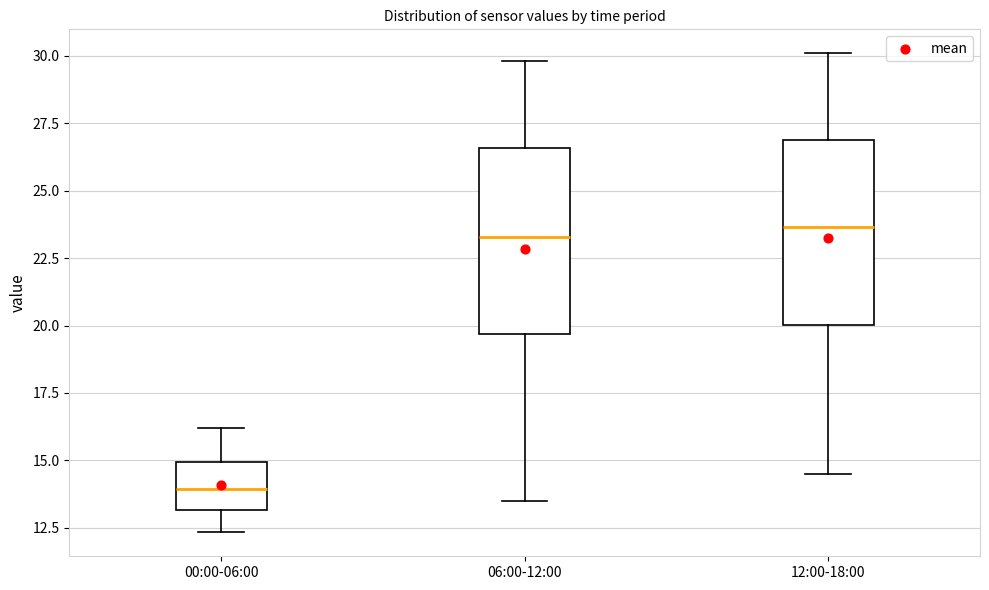

Reading left to right, transcribe this box plot: for each box, give where its median line is, the range the box spans, and where its two whiskers end, as read against the y-axis. The values are not printed on the chart, so give them approximately, as read against the axis.

00:00-06:00: median 14.0, box 13.0 to 15.0, whiskers 12.5 to 16.0
06:00-12:00: median 23.5, box 19.5 to 26.5, whiskers 13.5 to 30.0
12:00-18:00: median 23.5, box 20.0 to 27.0, whiskers 14.5 to 30.0